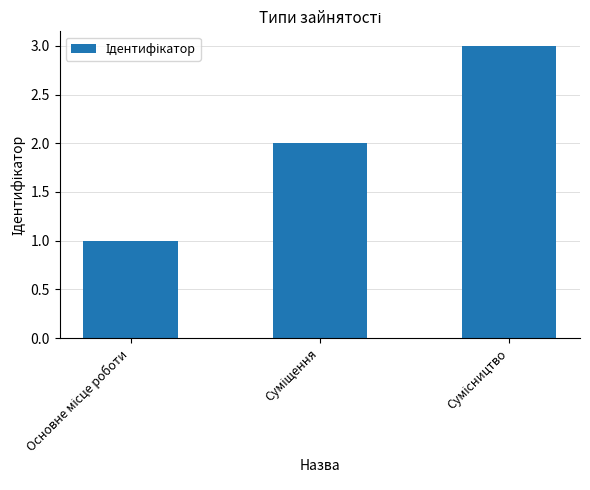

What is the sum of all values?

6